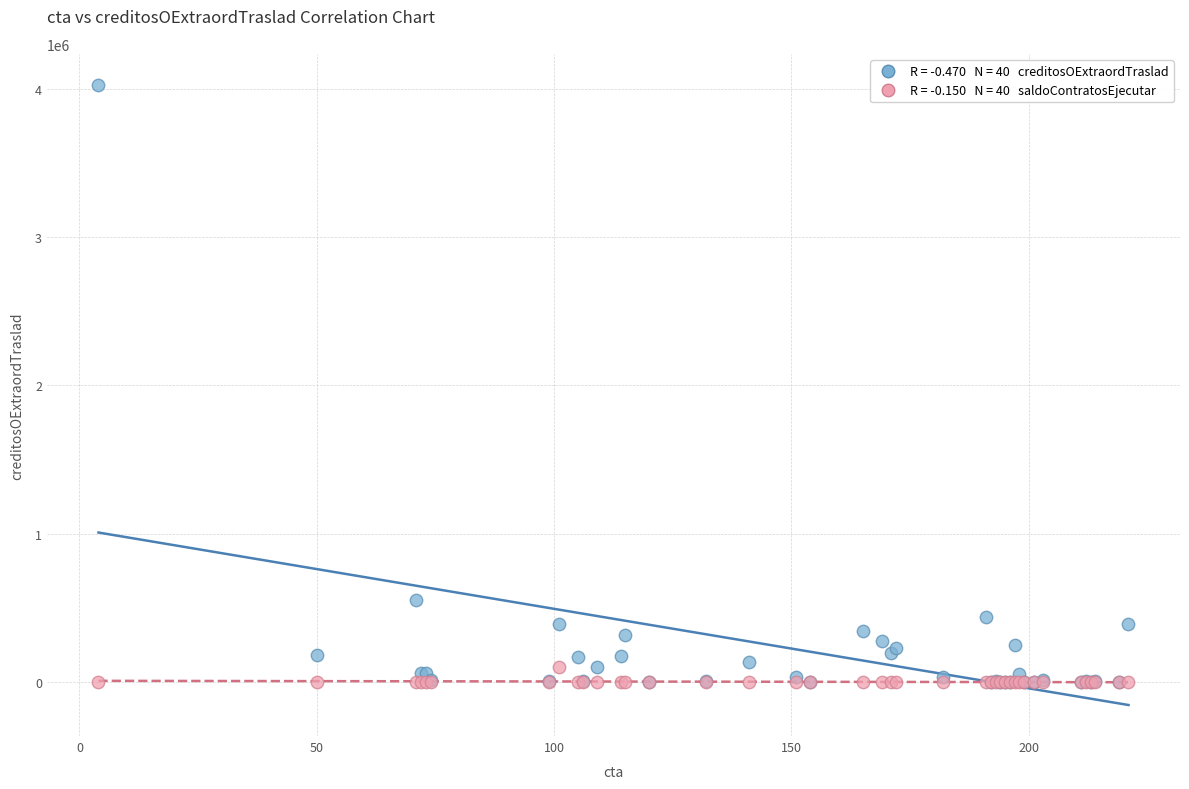

Across all series, what Y value is closest to 2012796?

551341.0